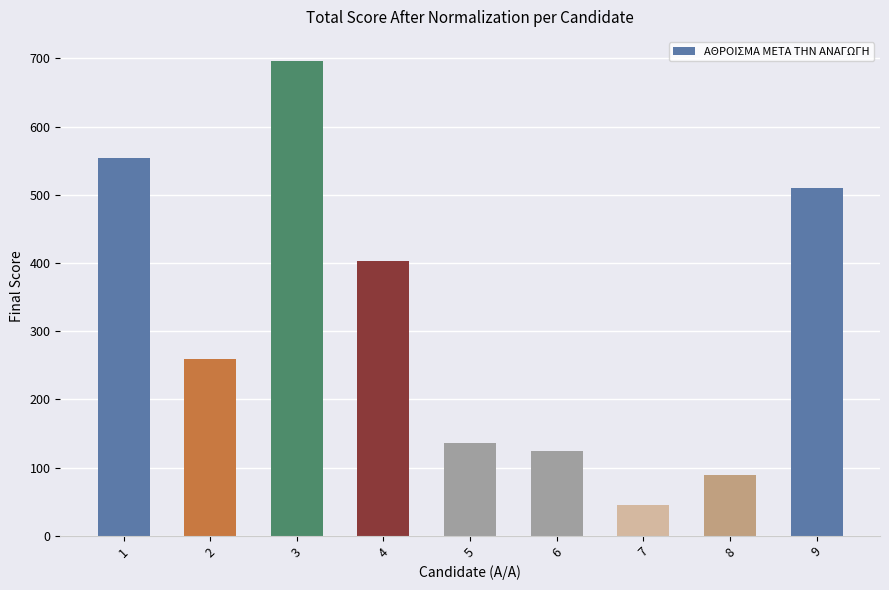

List the labels in order of value, smallest first.

7, 8, 6, 5, 2, 4, 9, 1, 3